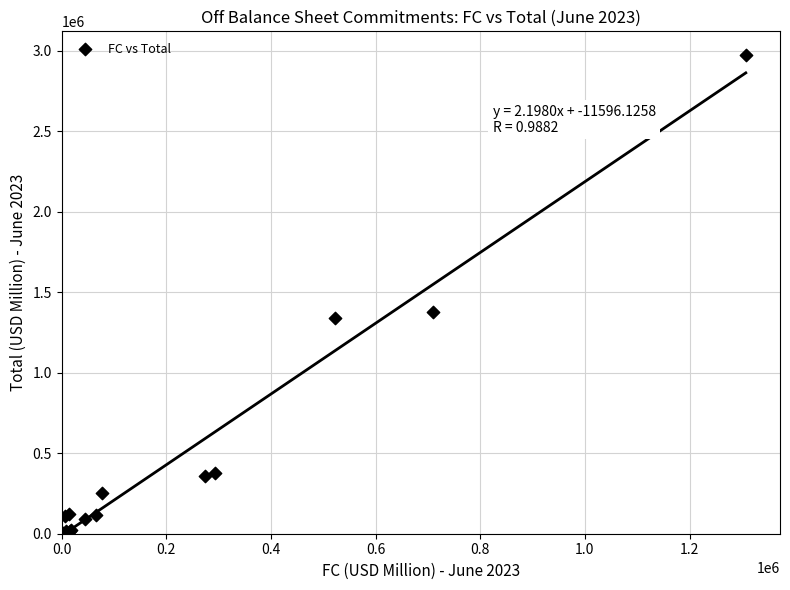

What Y value in the scatter plot is closest to 1485657?

1379380.5